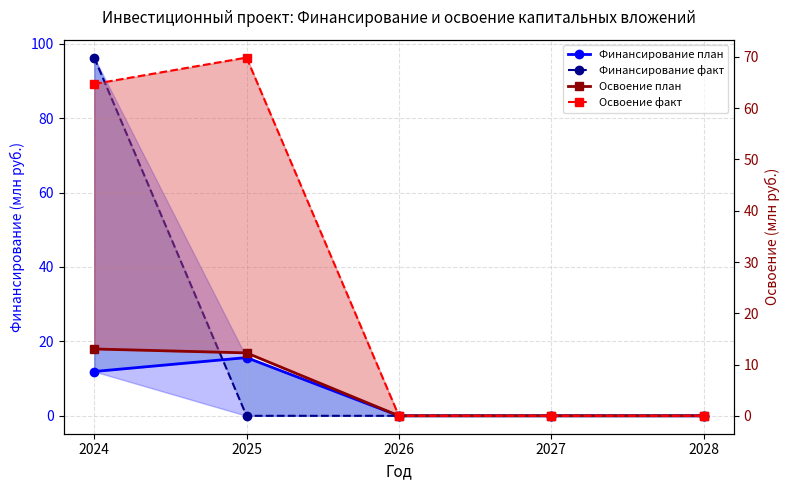

Reading left to right, list all the values displayed in this chart.

Финансирование план: 11.9	15.6	0.0	0.0	0.0
Финансирование факт: 96.3	0.0	0.0	0.0	0.0
Освоение план: 13.0	12.3	0.0	0.0	0.0
Освоение факт: 64.7	69.9	0.0	0.0	0.0